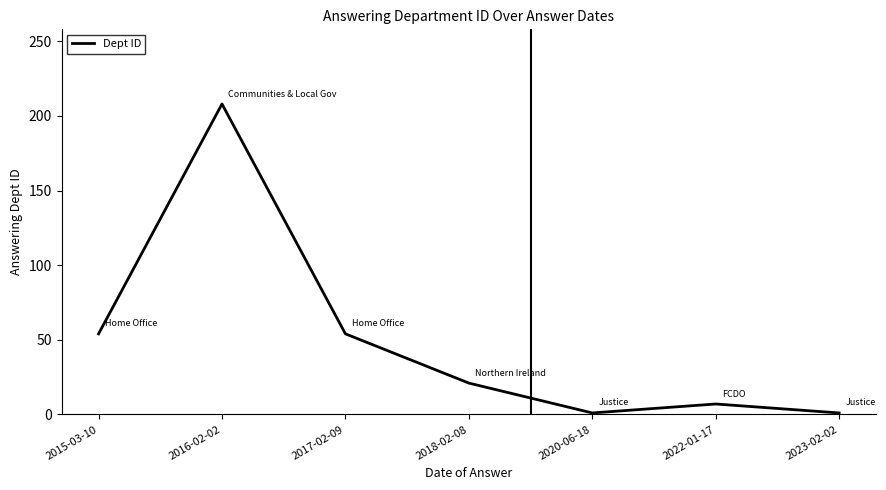

The chart shows a value of 54 at 2017-02-09. True or false?

True